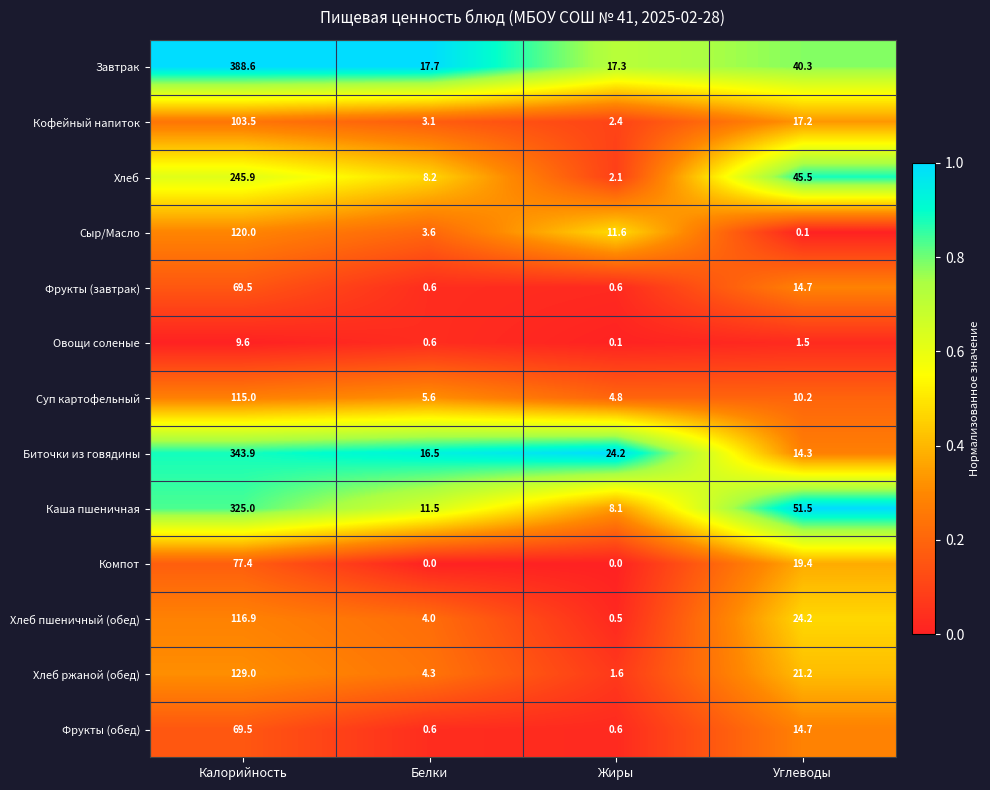

At which label is Компот closest to 38?

Углеводы